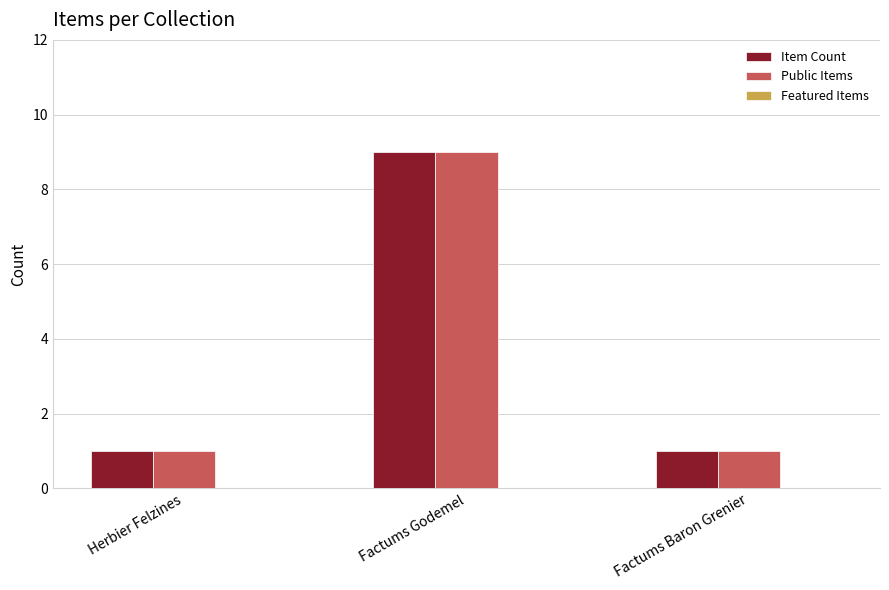

At which category is the sum across all series the highest?

Factums Godemel